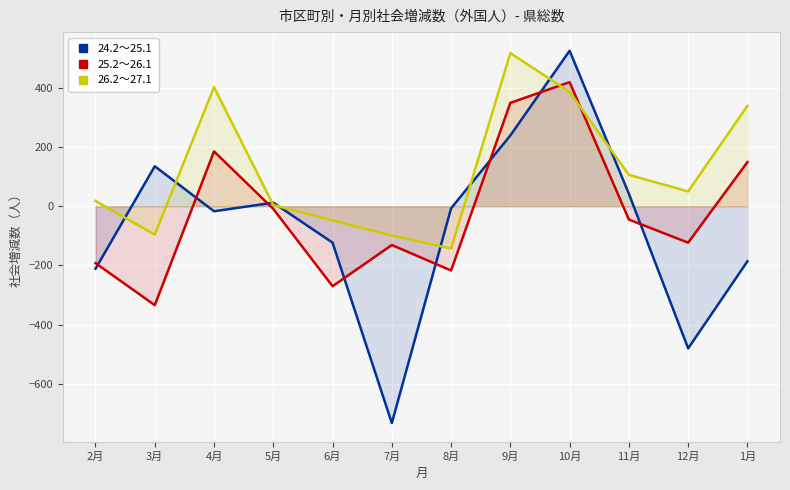

Reading left to right, transcribe all the data shown in this chart.

24.2～25.1: 2月=-211	3月=135	4月=-17	5月=12	6月=-123	7月=-732	8月=-7	9月=239	10月=525	11月=42	12月=-480	1月=-186
25.2～26.1: 2月=-192	3月=-334	4月=185	5月=-9	6月=-270	7月=-131	8月=-217	9月=349	10月=419	11月=-45	12月=-123	1月=149
26.2～27.1: 2月=18	3月=-96	4月=402	5月=4	6月=-48	7月=-99	8月=-143	9月=517	10月=386	11月=106	12月=50	1月=339